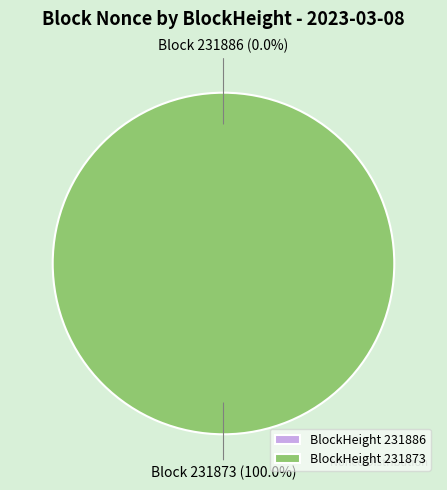

What is the total percentage of 231886 and 231873?

100.0%